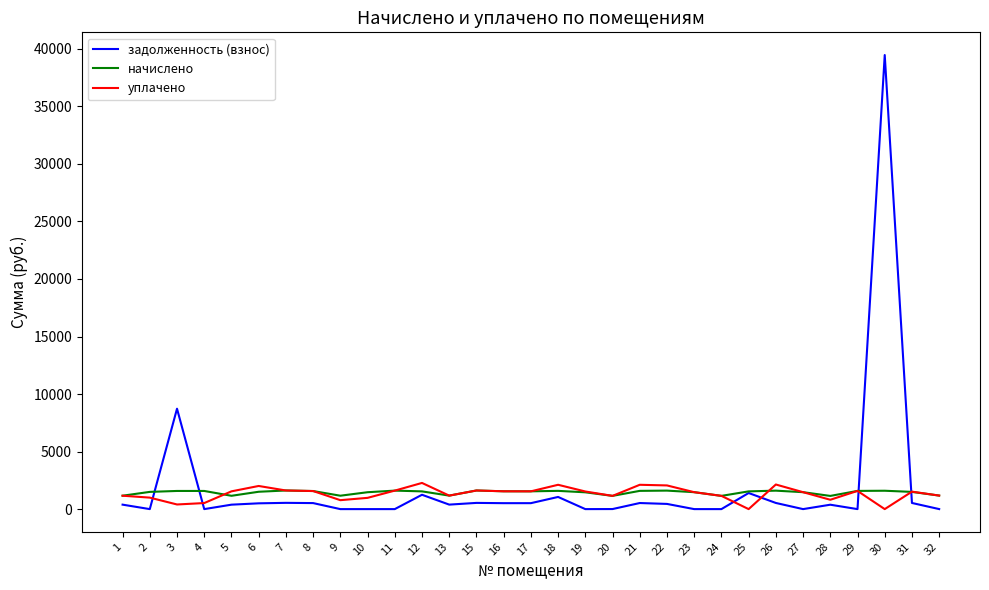

Where does the начислено series first go above 1541?

3